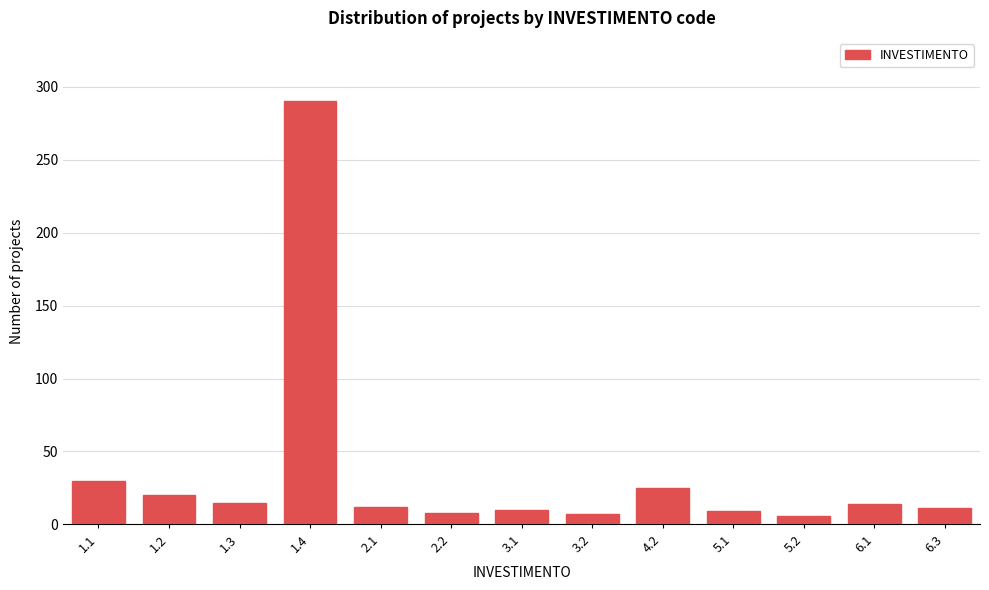

What is the sum of all values?

457